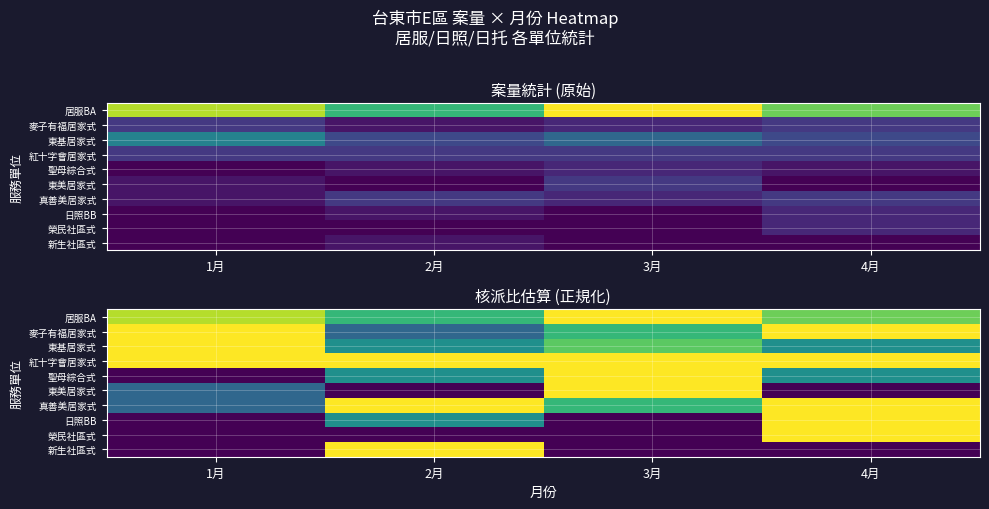

What is the difference between the 真善美居家式 values at 3月 and 1月?

0.3